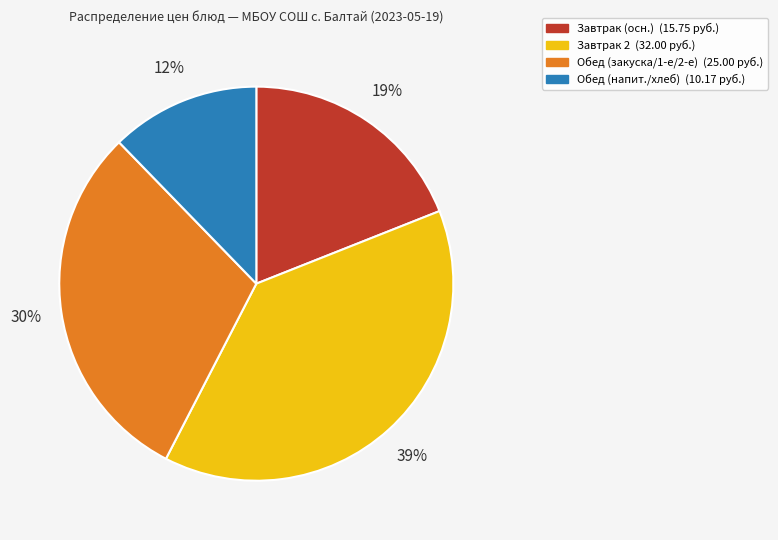

To the nearest percent, what is the average slice percentage?

25%